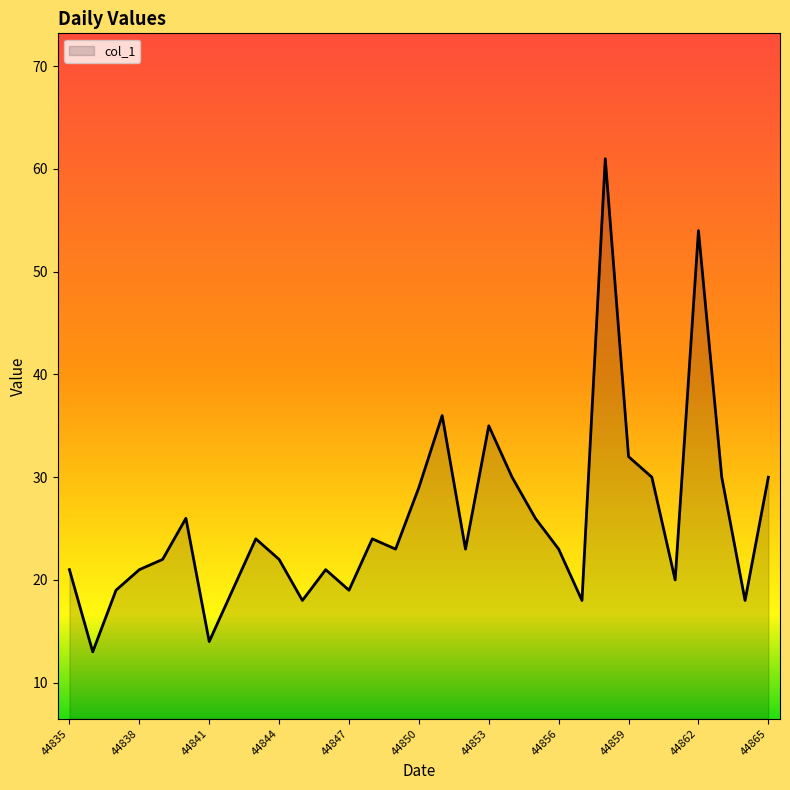

What is the maximum value shown in the chart?

61